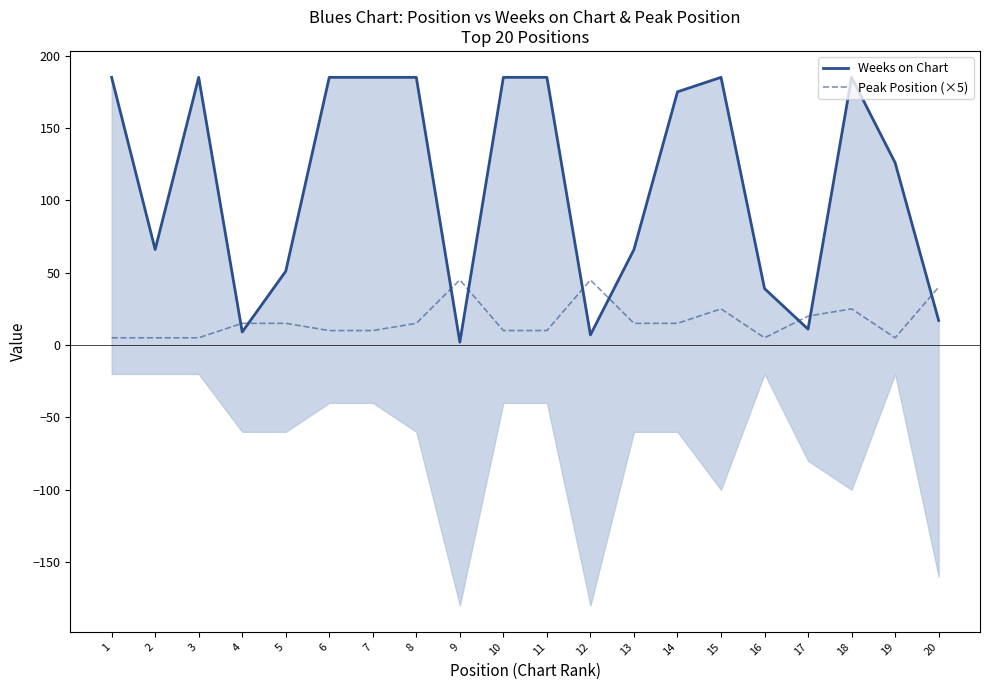

What is the difference between the maximum and second lowest values in the Peak Position (×5) series?

40